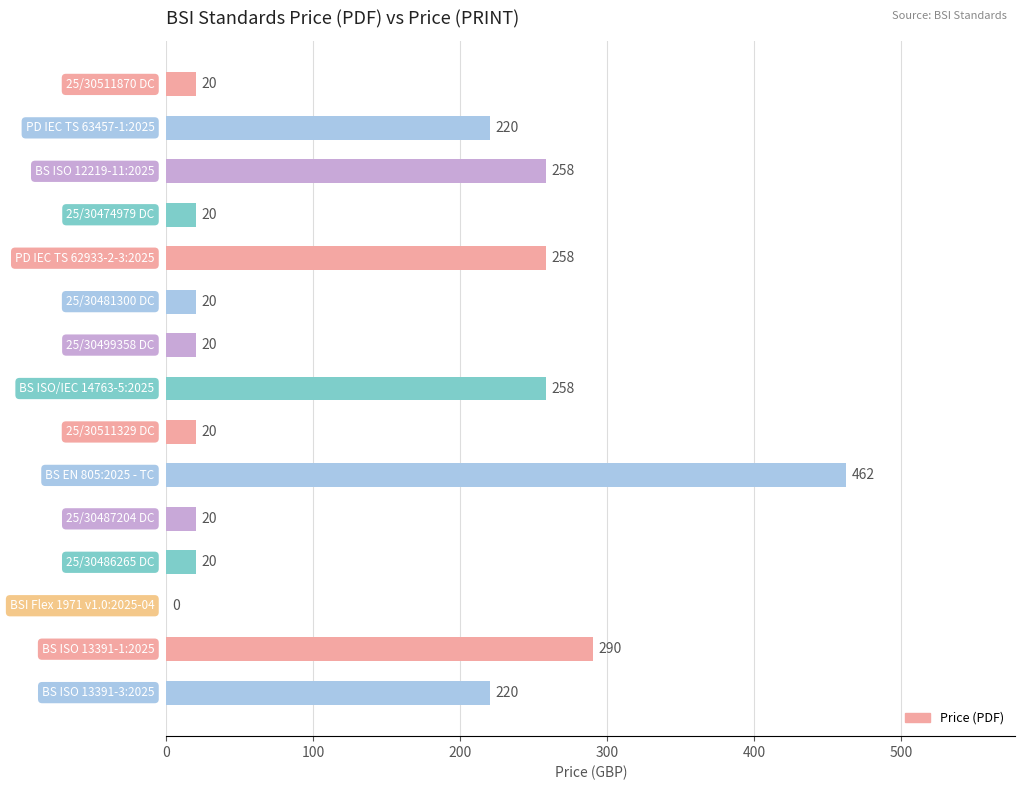

What is the greatest value displayed?

462